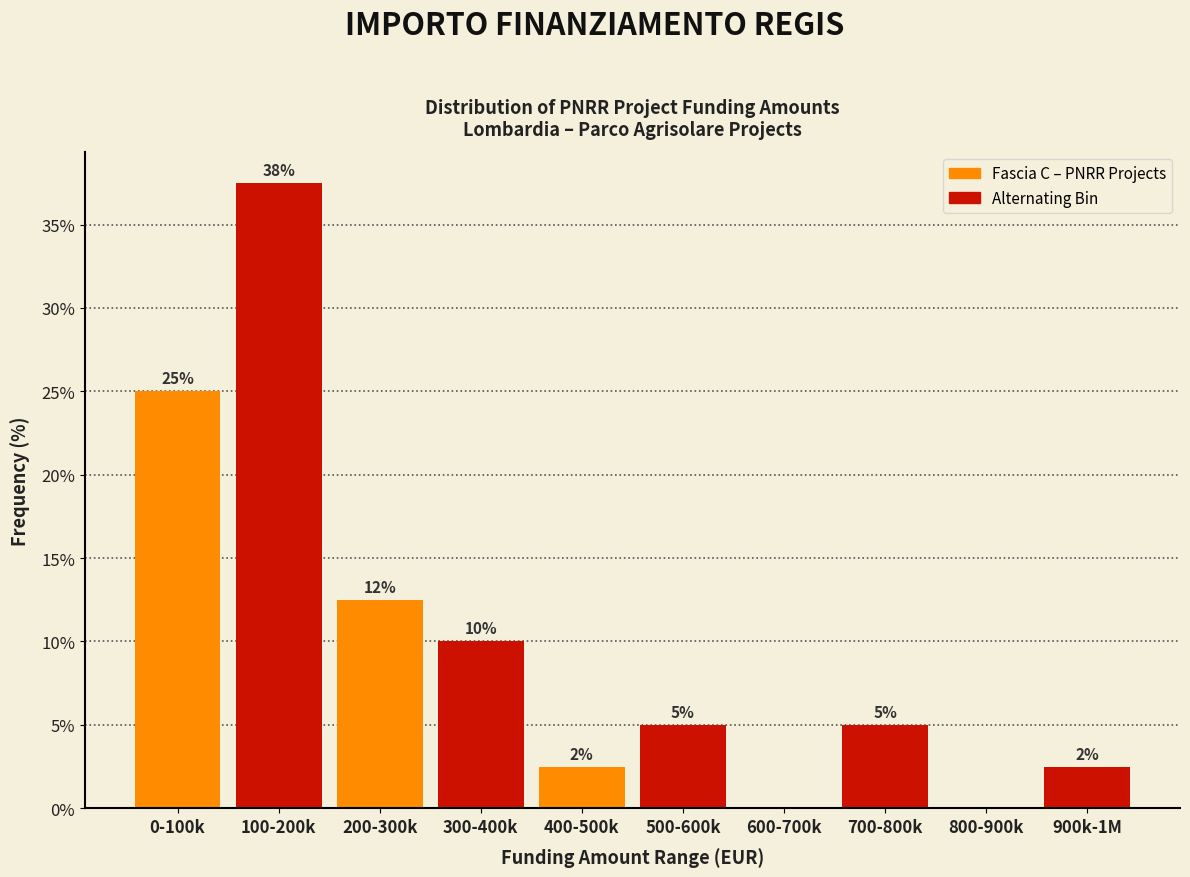

True or false: the data shows 12.5 at 200-300k.

True